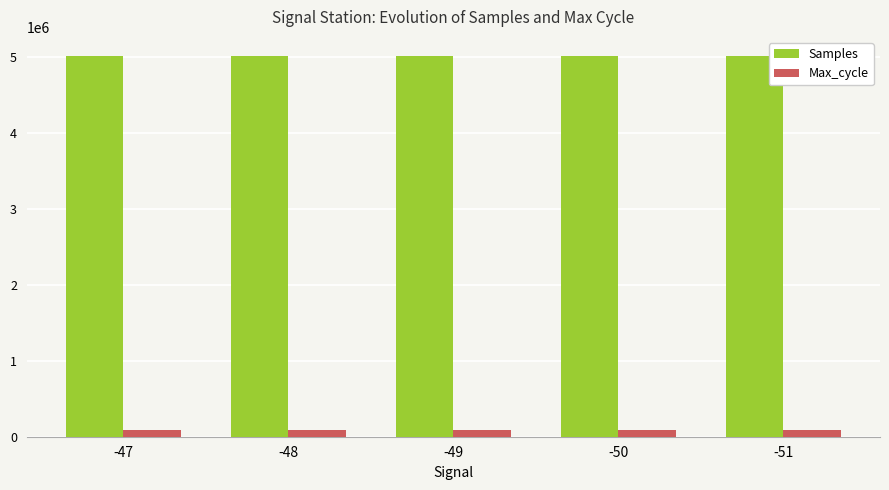

What is the maximum value shown in the chart?

5008602